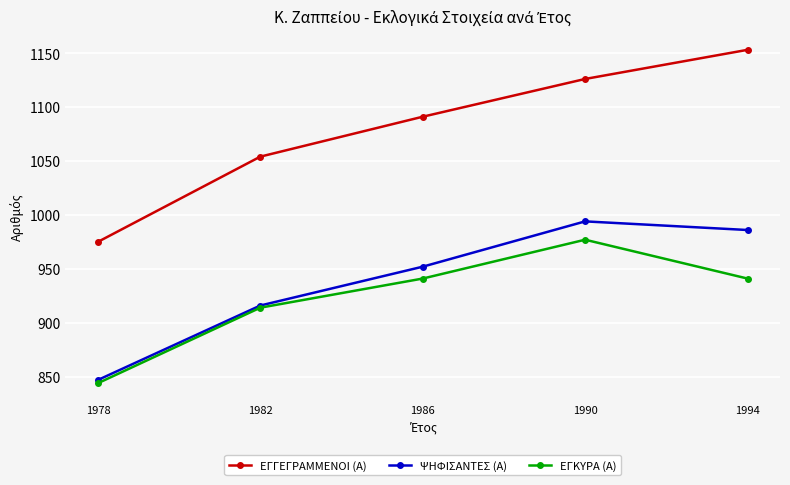

At which label is ΕΓΚΥΡΑ (Α) closest to 910?

1982